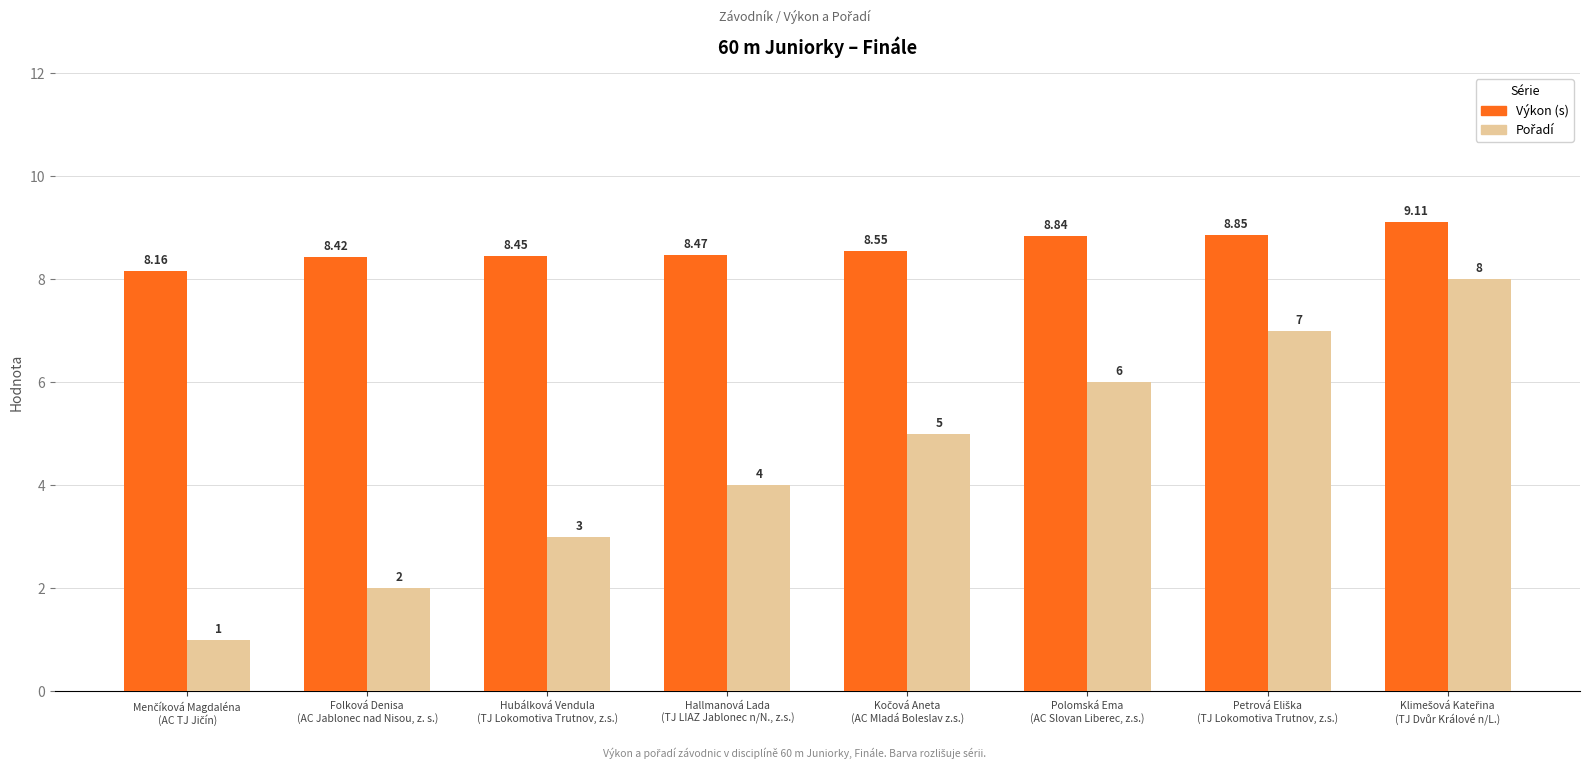

The value of Výkon (s) at Polomská Ema
(AC Slovan Liberec, z.s.) is 4.7. True or false?

False